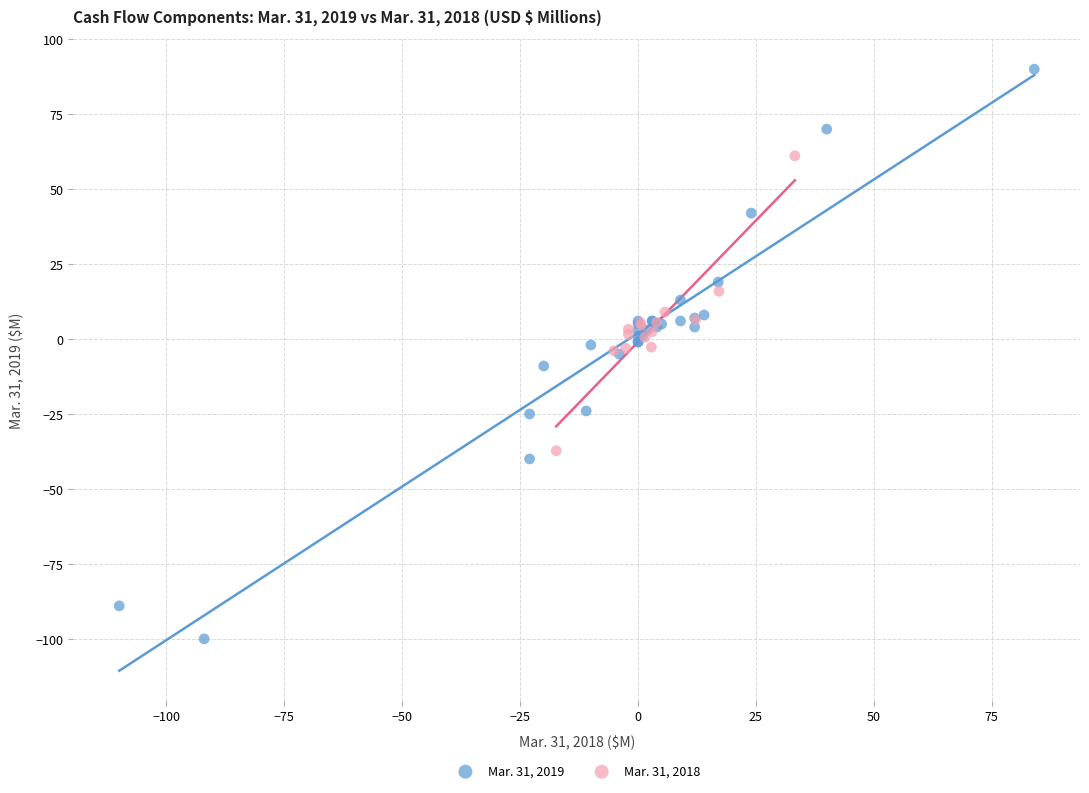

Which series has the widest spread of Y values?

Mar. 31, 2019